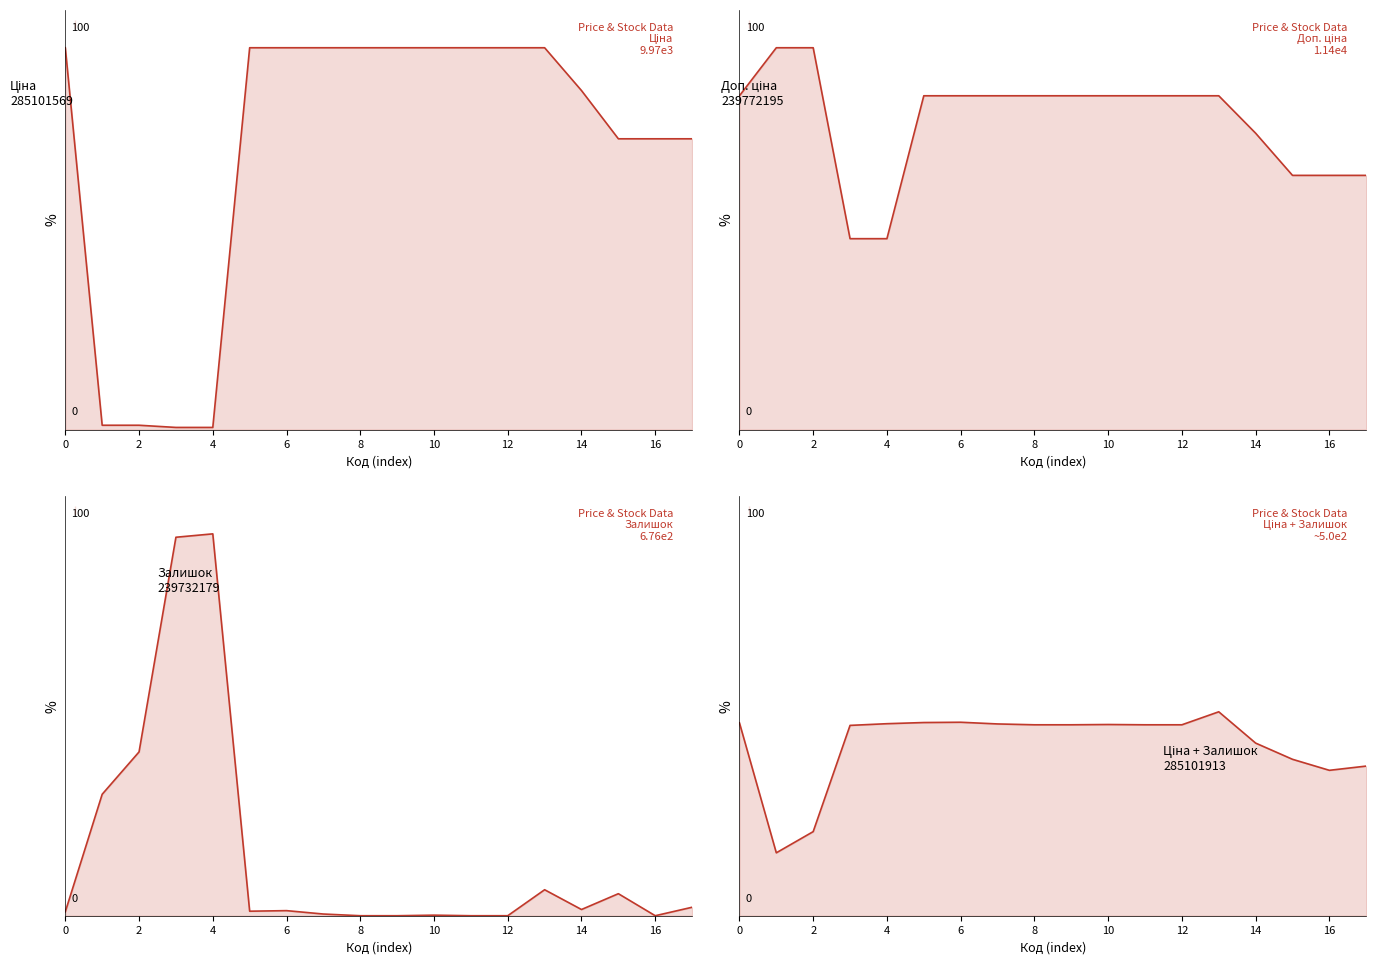

How many series are shown in this chart?

4